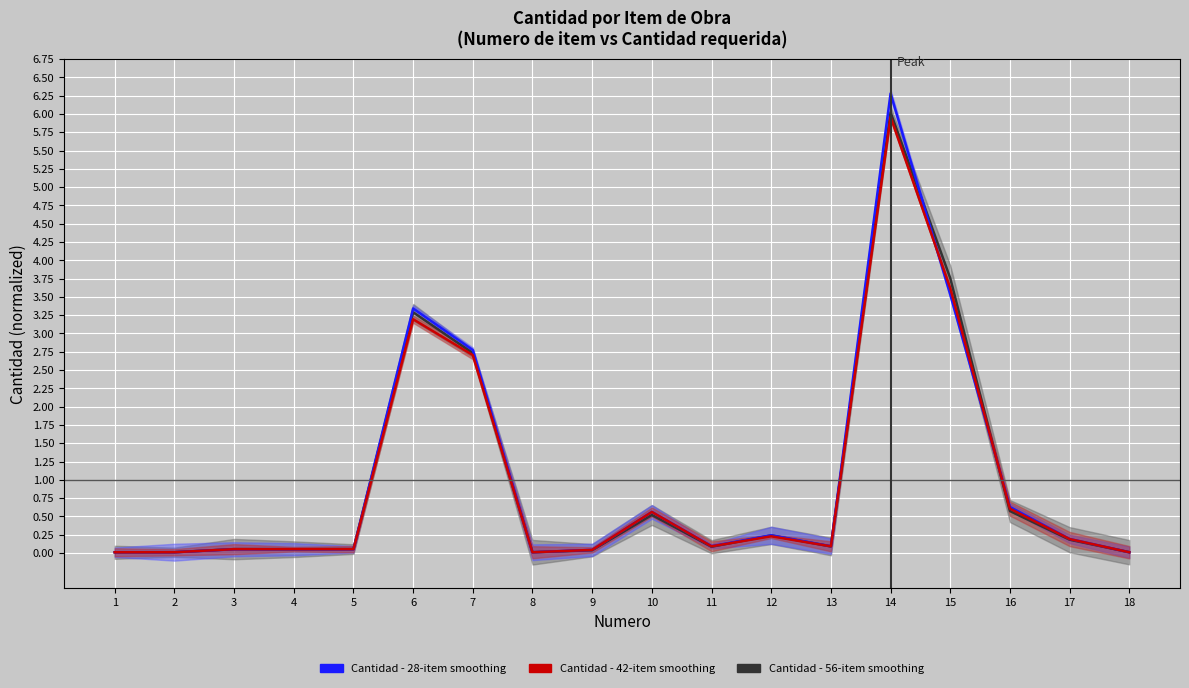

Which series ends up on top after the final intersection of Cantidad - 28-item smoothing and Cantidad - 56-item smoothing?

Cantidad - 56-item smoothing